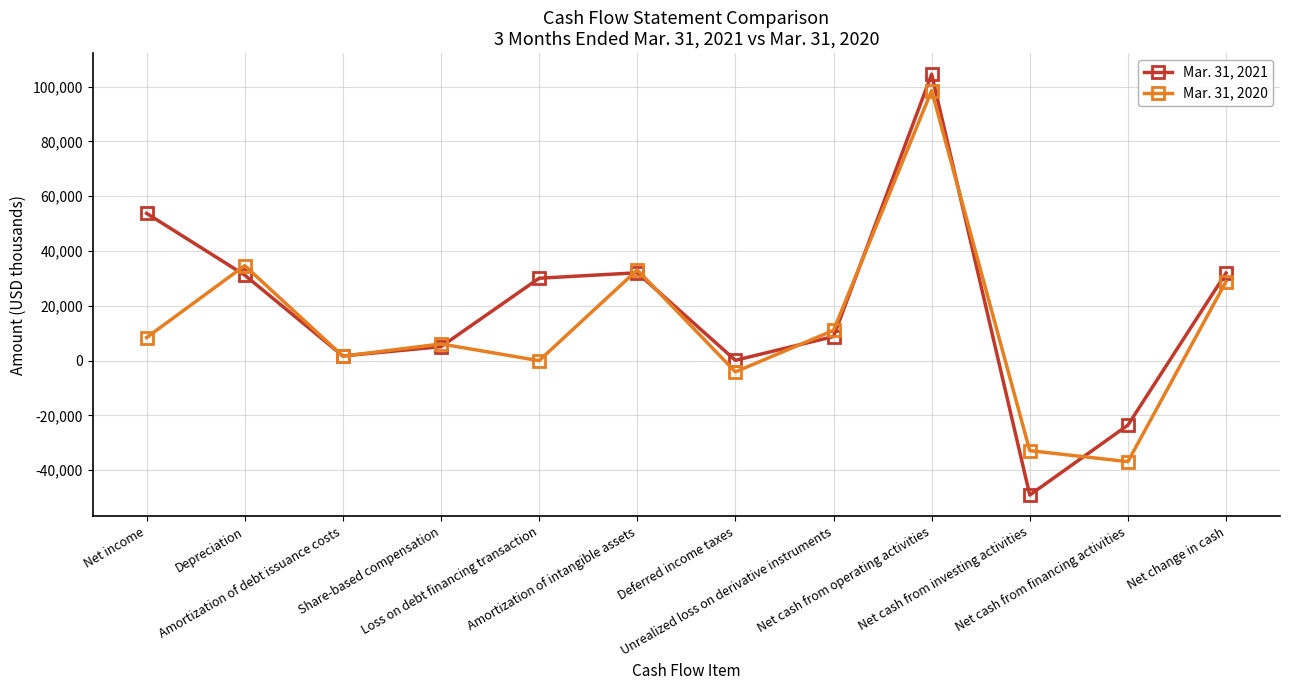

Count the number of data series in this chart.

2